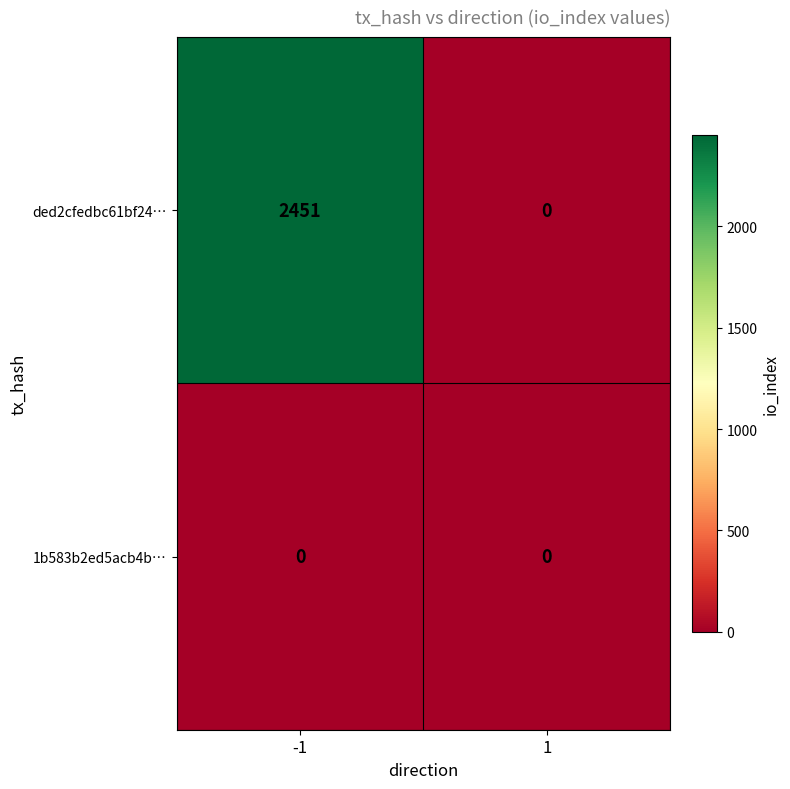

At -1, list the series in order from largest to smallest.

ded2cfedbc61bf24…, 1b583b2ed5acb4b…